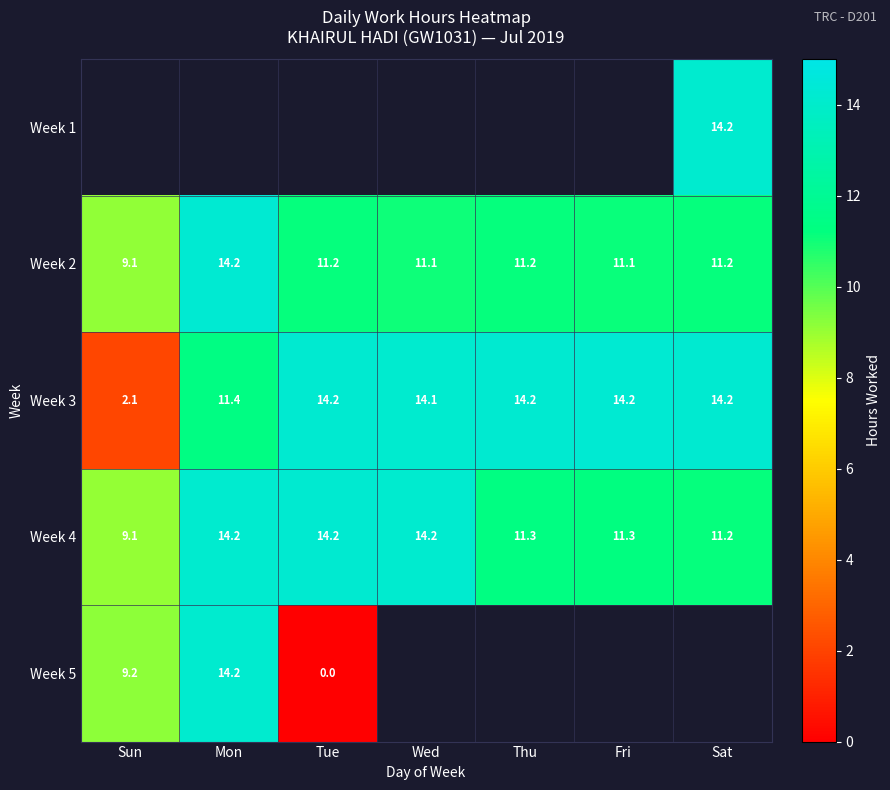

How many data points in Week 2 are less than 11?

1